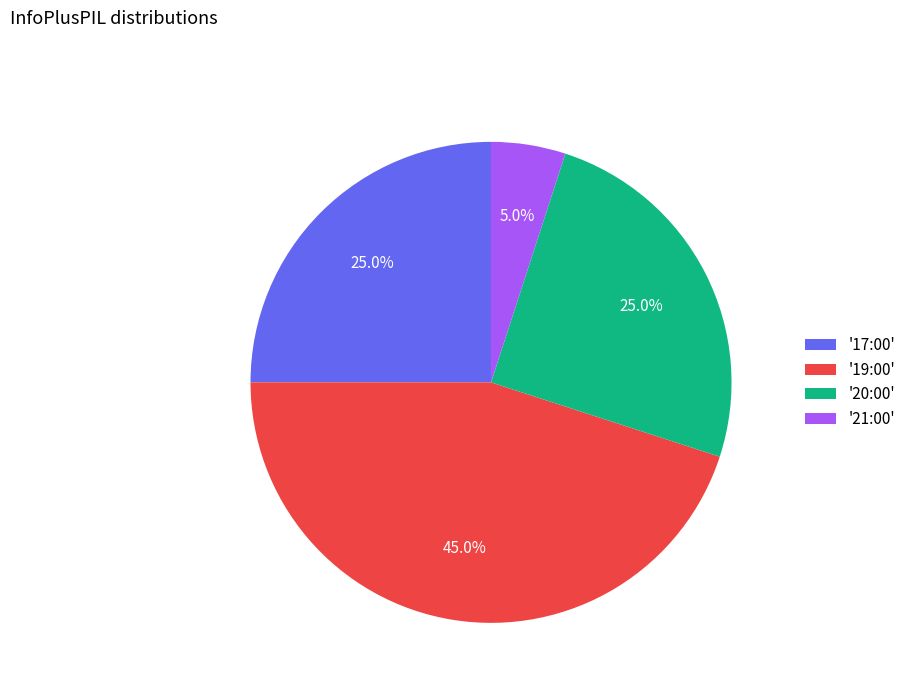

Which slice is the smallest?

'21:00'